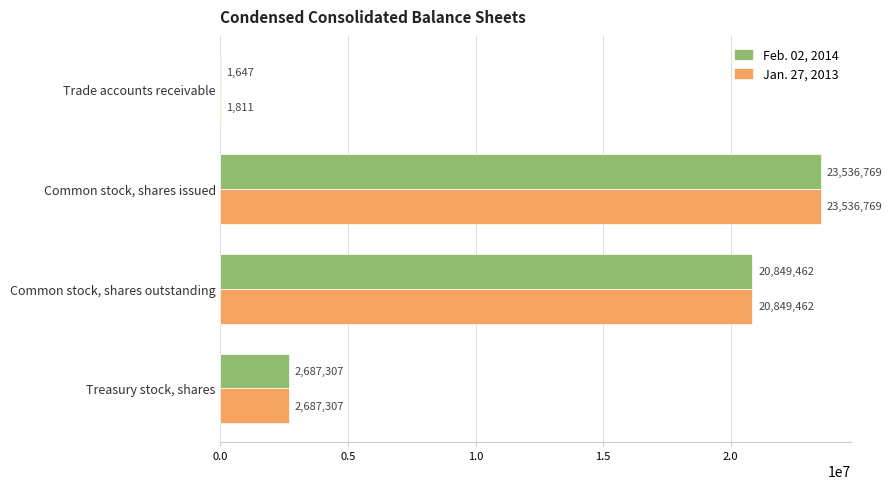

Which category has the highest value in the Feb. 02, 2014 series?

Common stock, shares issued